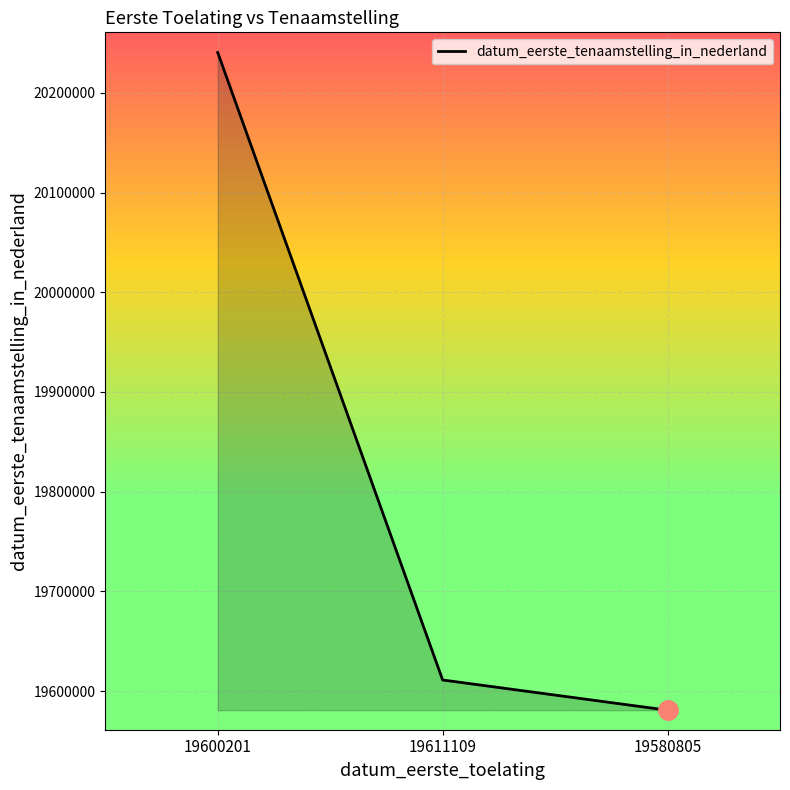

Which has a higher value, 19580805 or 19600201?

19600201